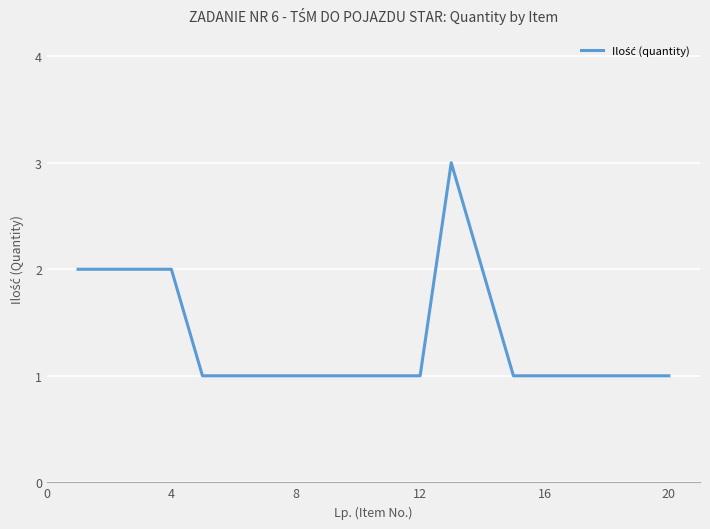

How many values are between 1 and 2?

19